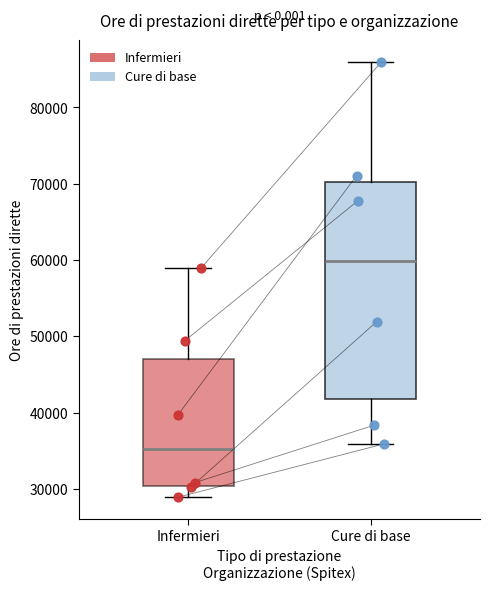

Reading left to right, transcribe this box plot: for each box, give where its median line is, the range the box spans, and where its two whiskers end, as read against the y-axis. The values are not printed on the chart, so give them approximately, as read against the axis.

Infermieri: median 35000, box 30000 to 47000, whiskers 29000 to 59000
Cure di base: median 60000, box 42000 to 70000, whiskers 36000 to 86000